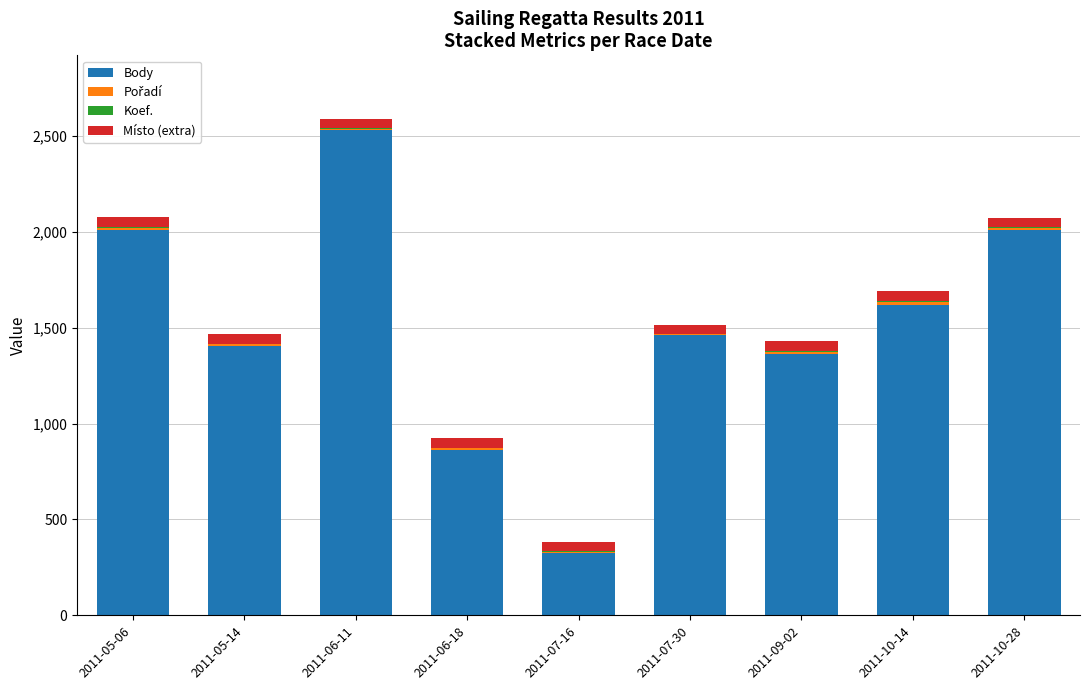

The value of Body at 2011-10-28 is 3304. True or false?

False